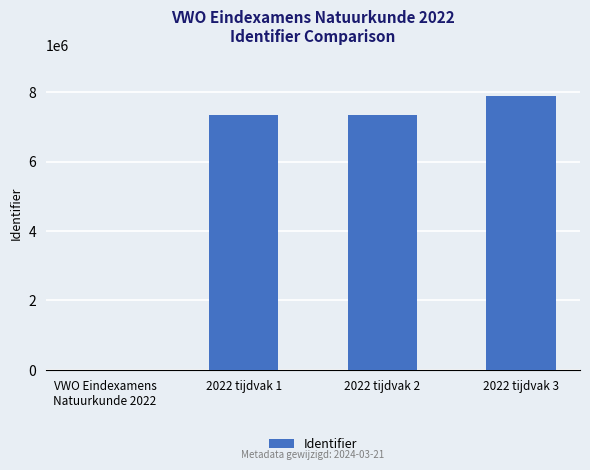

What is the sum of all values?

22569253